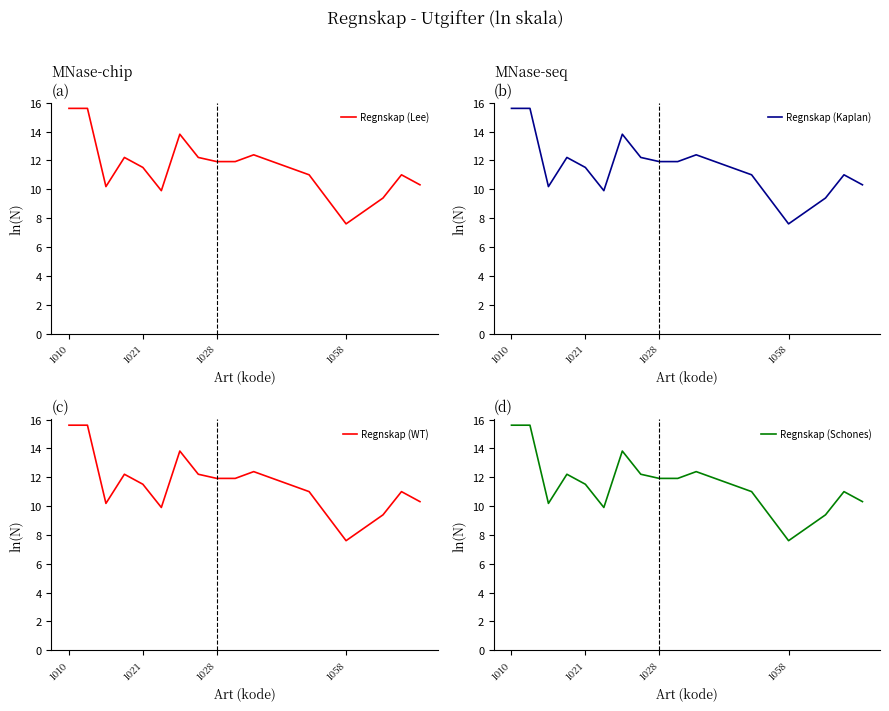

How many data points in Regnskap (Lee) are less than 11?

5